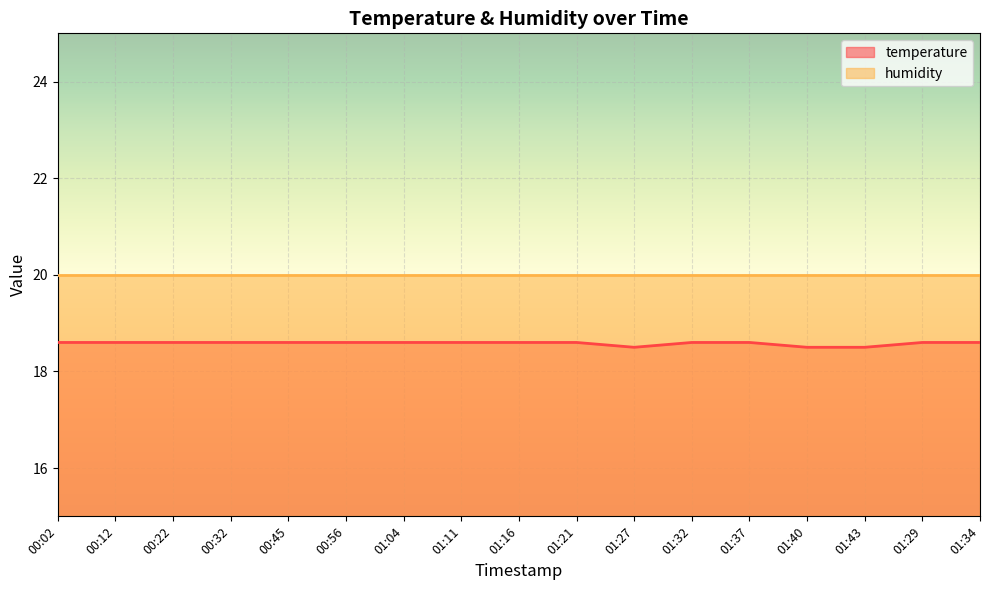

Which has a higher value, 01:34 or 01:04?

01:34